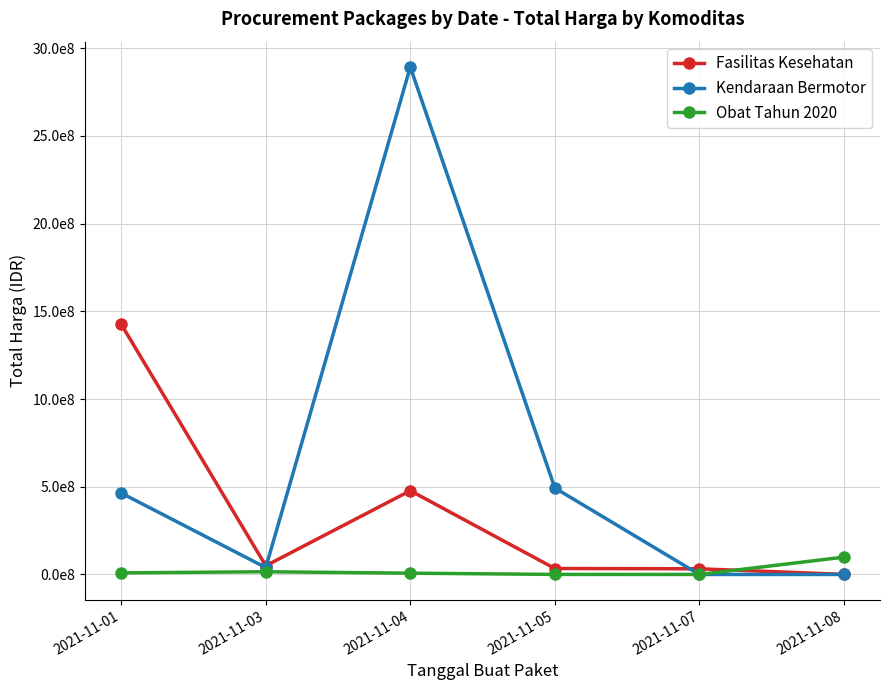

What is the approximate value of Obat Tahun 2020 at 2021-11-04, to the nearest 100?

7401200